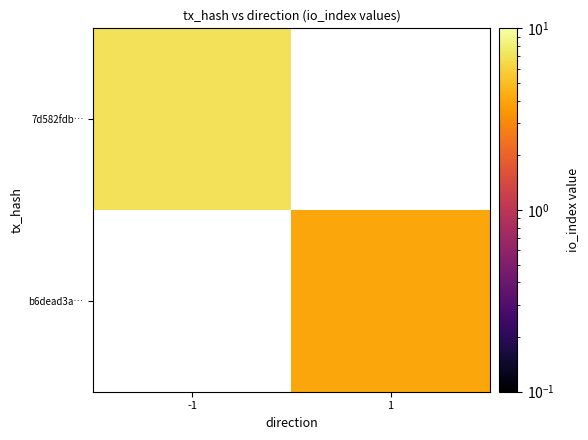

List the labels in order of 7d582fdb… value, smallest first.

-1, 1